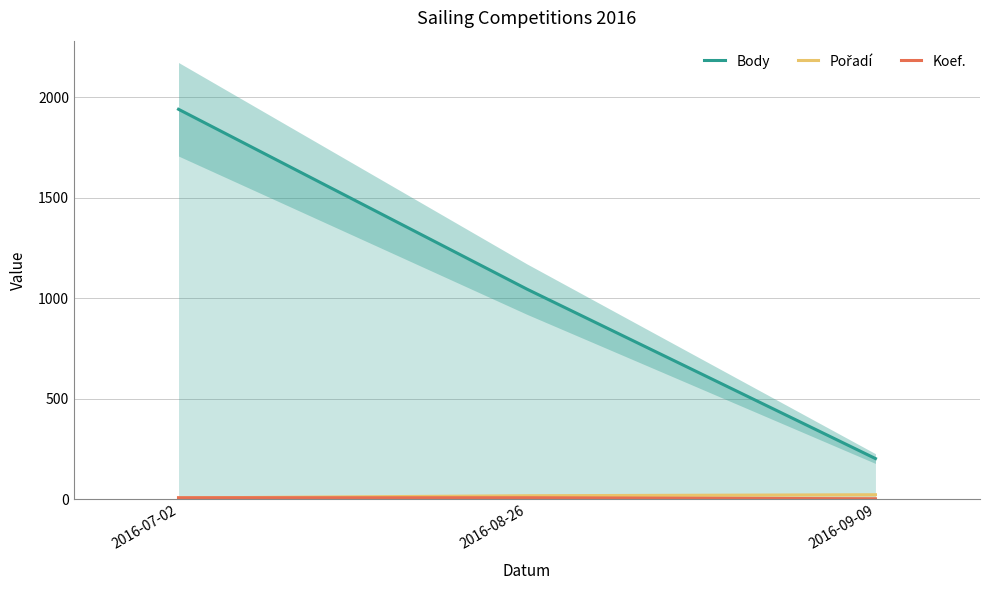

Reading left to right, list all the values displayed in this chart.

Body: 1940	1045	202
Pořadí: 6	17	22
Koef.: 7	7	2